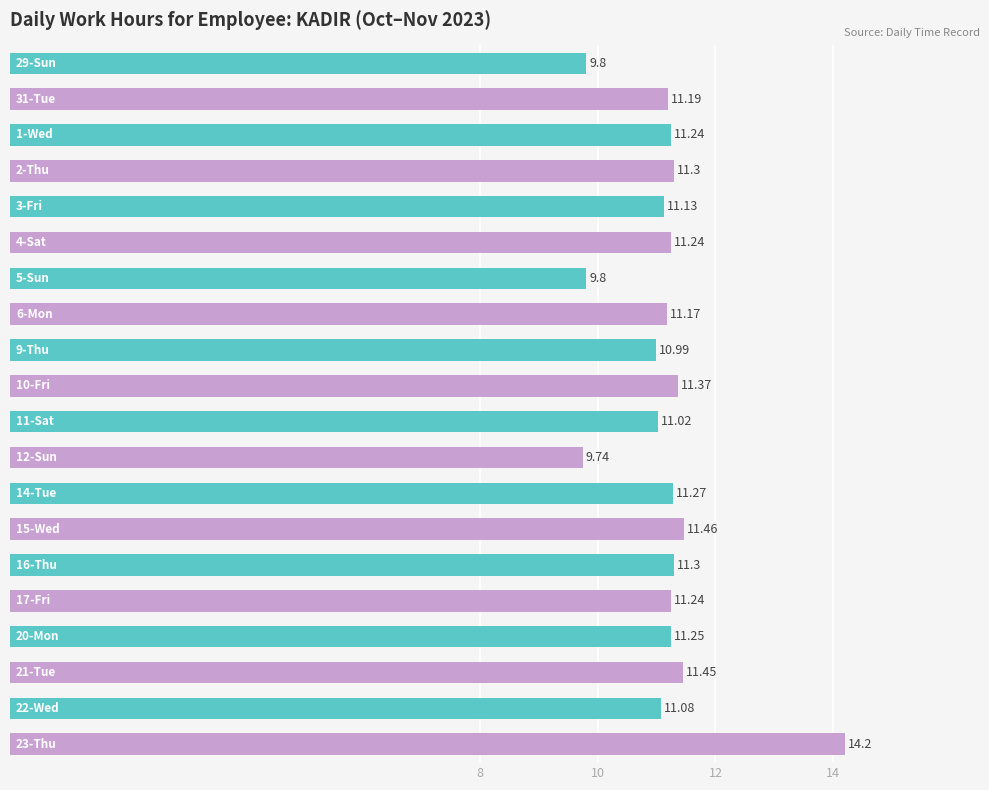

What is the difference between the maximum and minimum values?

4.5